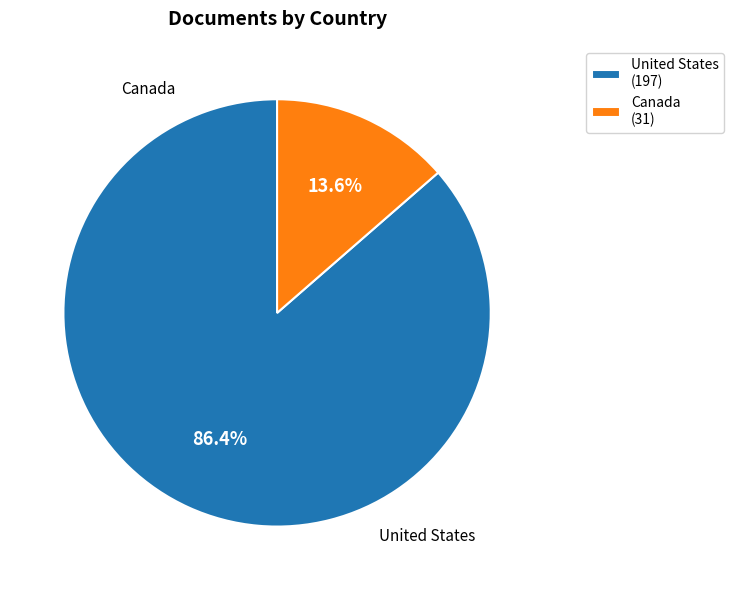

What percentage is the Canada slice, to the nearest percent?

14%